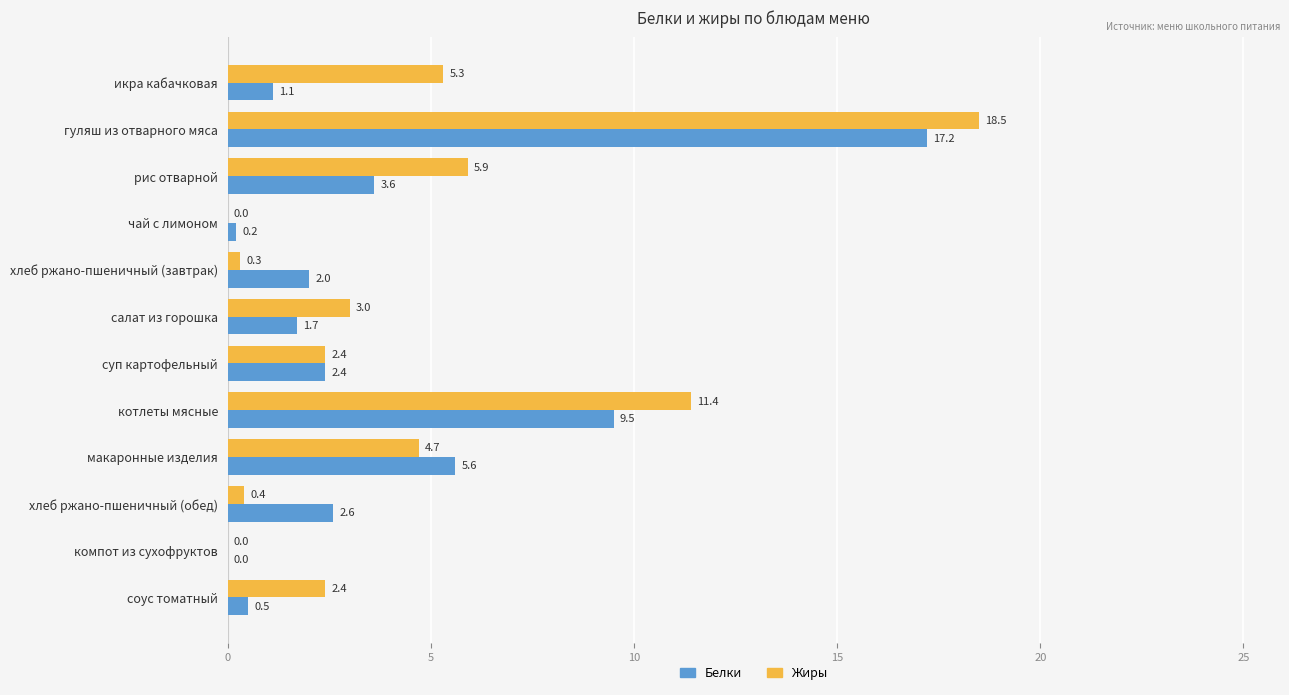

What value does the Белки series have at суп картофельный?

2.4